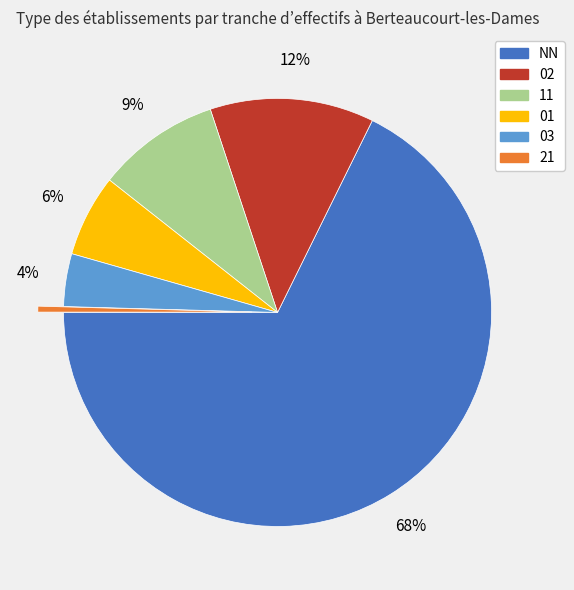

Is it true that 01 is 1% of the pie?

False